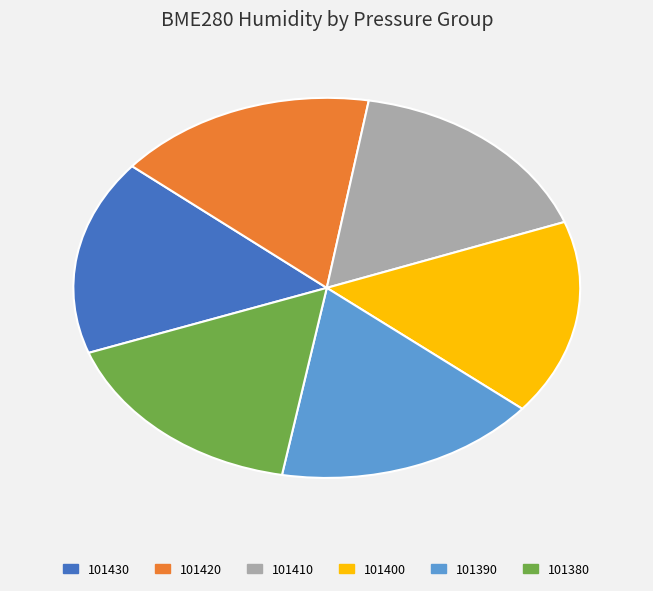

To the nearest percent, what is the average slice percentage?

17%